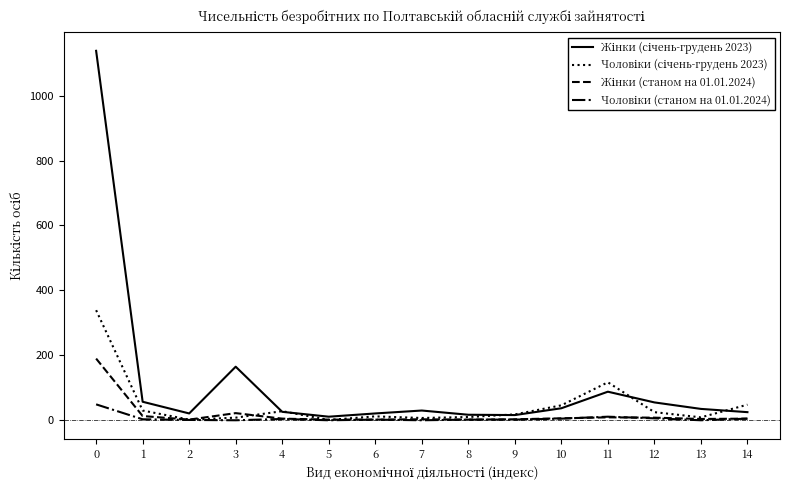

What is the maximum value shown in the chart?

1138